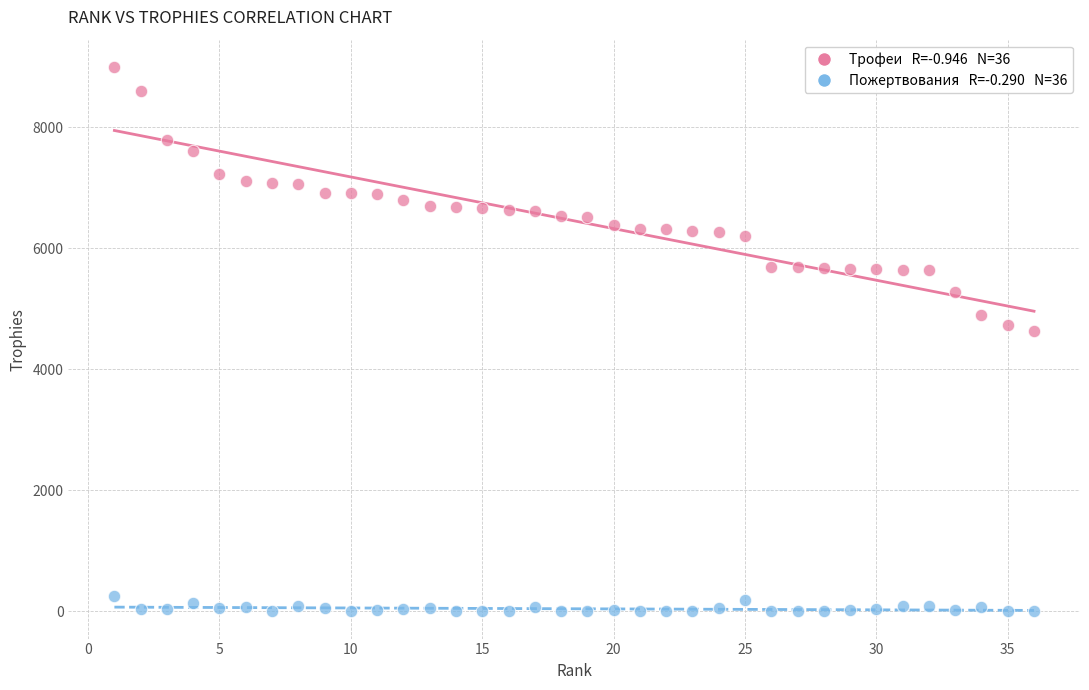

Across all data points, what is the range of Y values (max minus min)?

9000